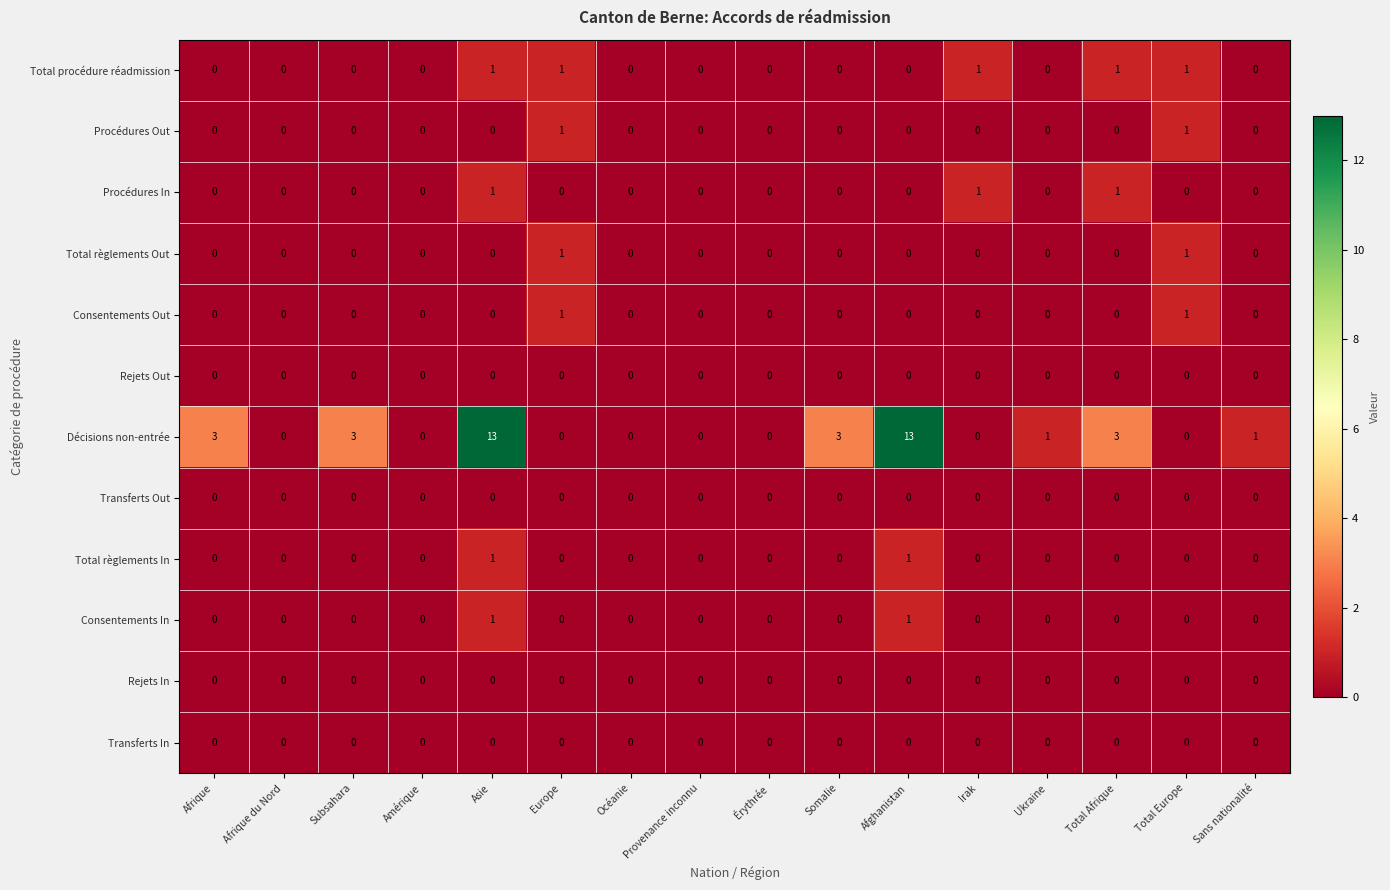

At which category is the sum across all series the highest?

Asie